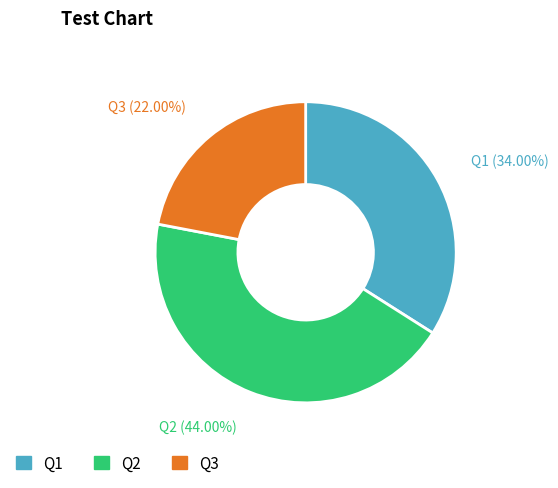

Combined, what portion of the pie is Q2 and Q1?

78.0%